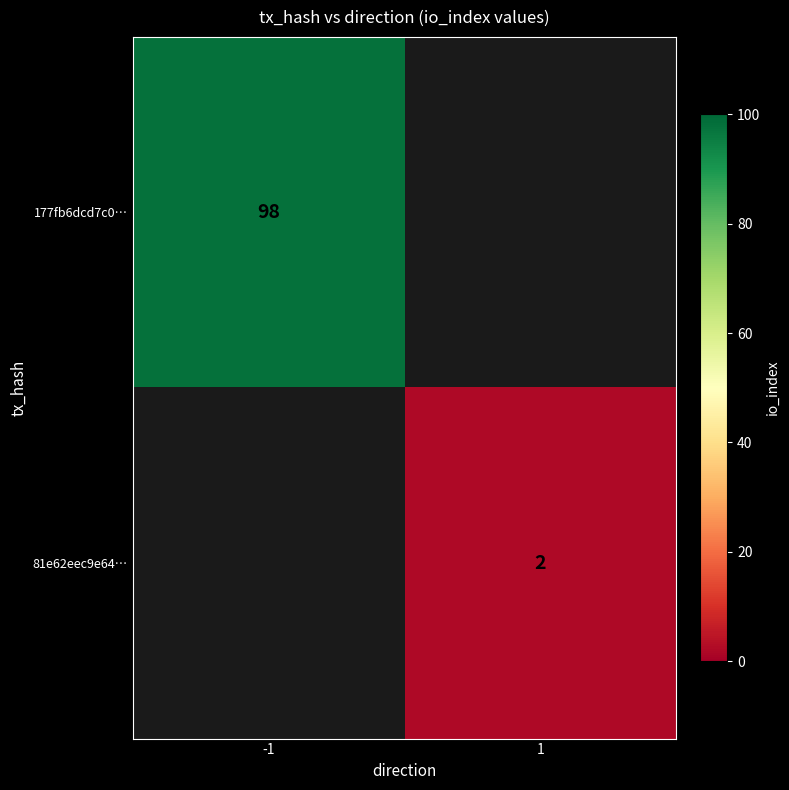

Which has a higher value, 1 or -1?

-1